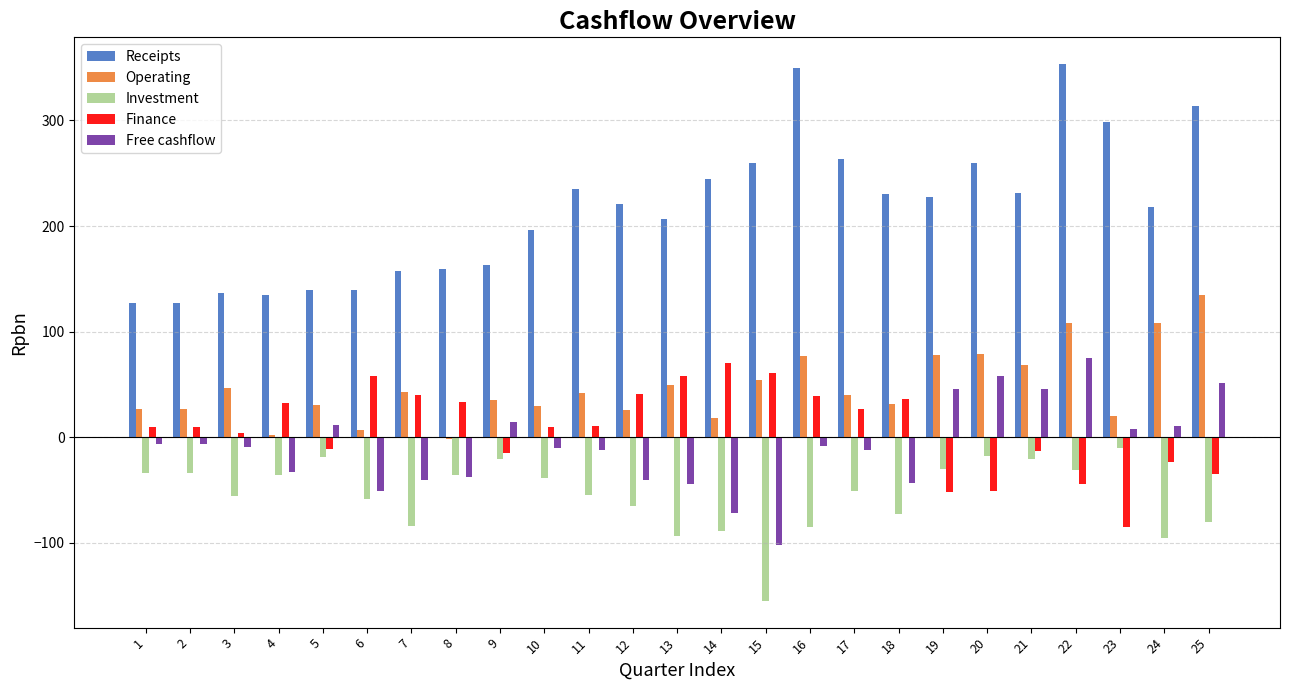

What is the sum of all Investment values?

-1364.5